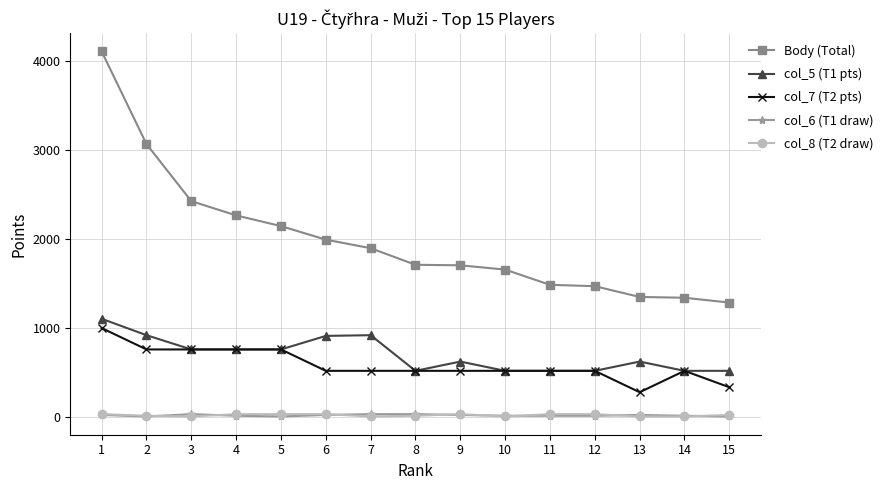

What is the sum of the col_8 (T2 draw) values at 9 and 10?

42